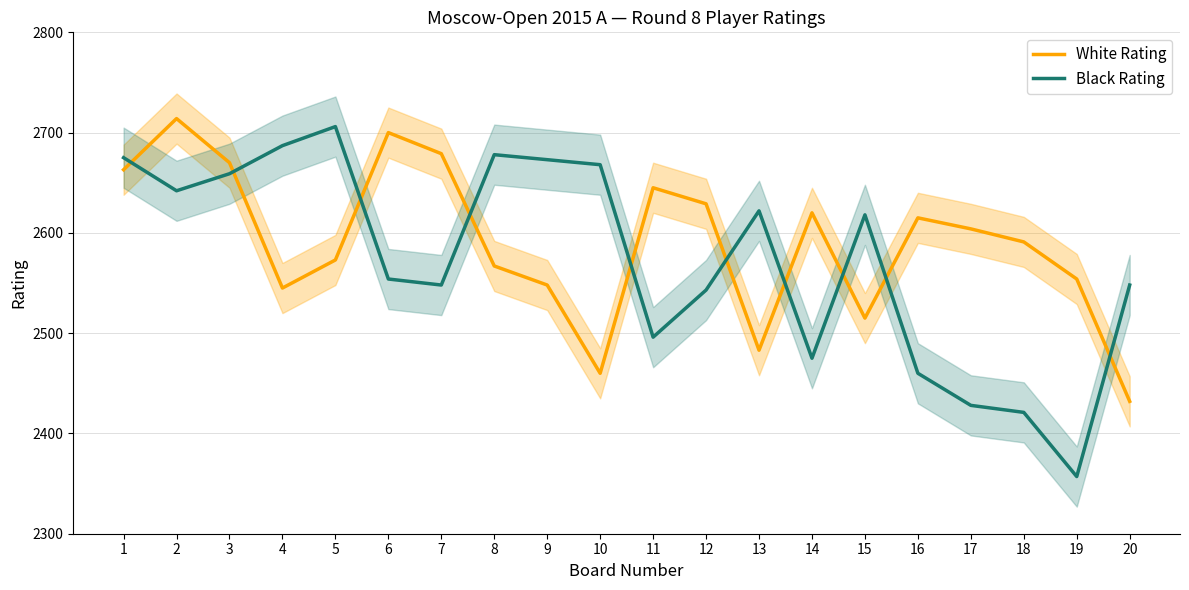

How many values in the White Rating series are below 2604?

10